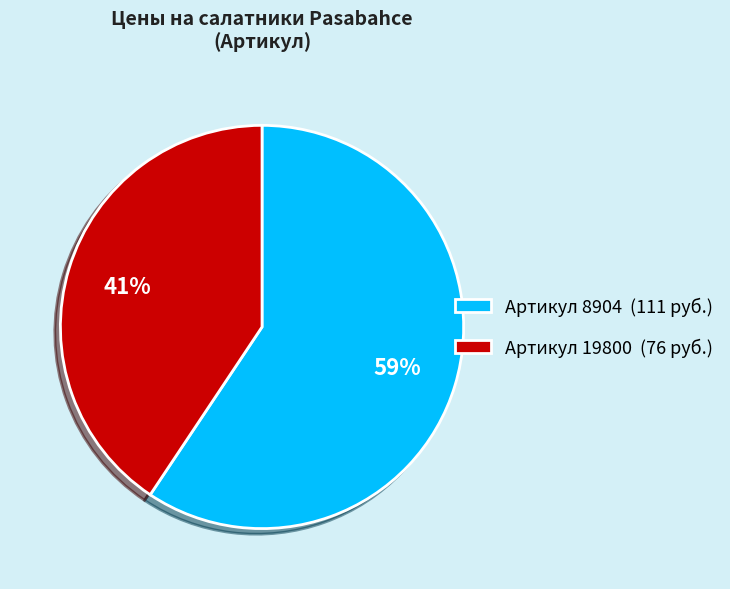

Which category has the smallest portion of the pie?

Артикул 19800 (76 руб.)